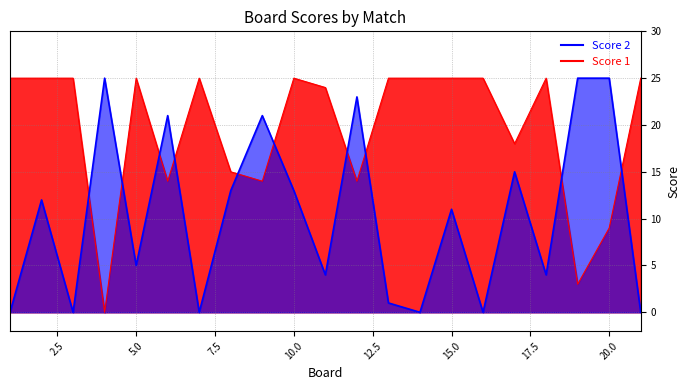

What is the sum of the Score 1 values at 18 and 17?

43